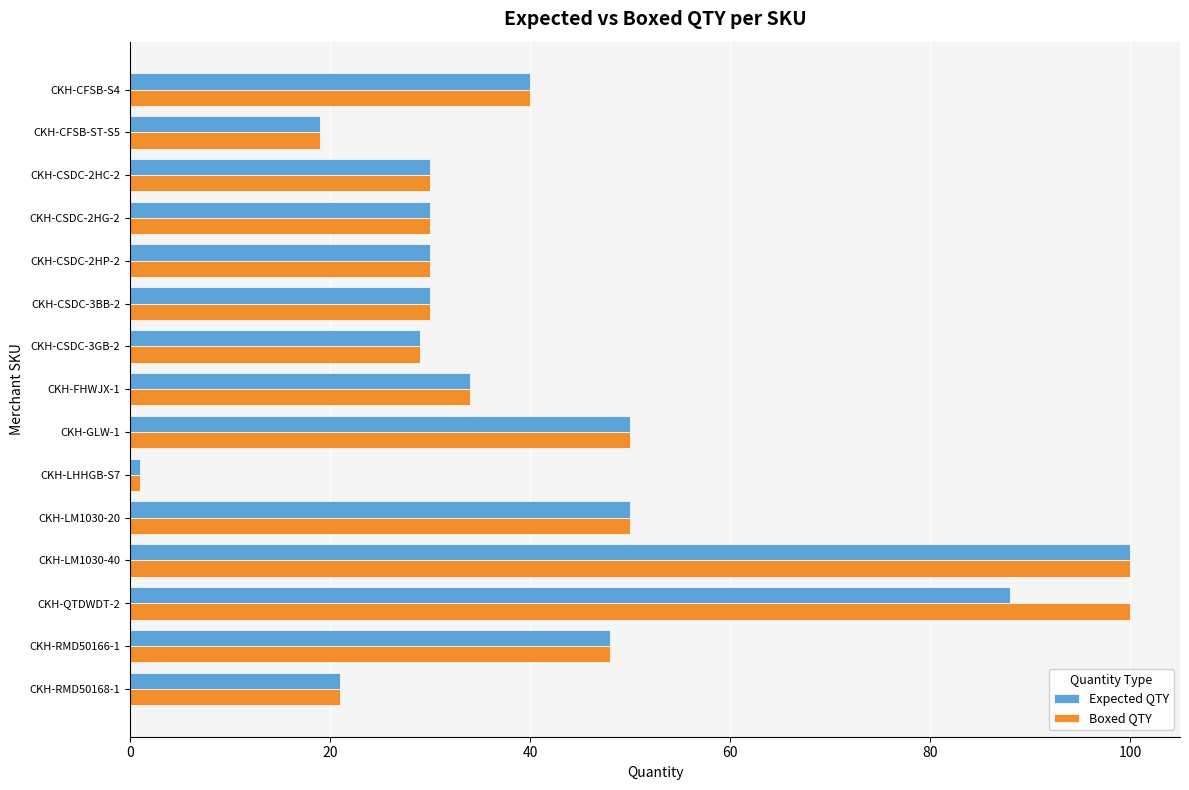

What is the greatest value displayed?

100